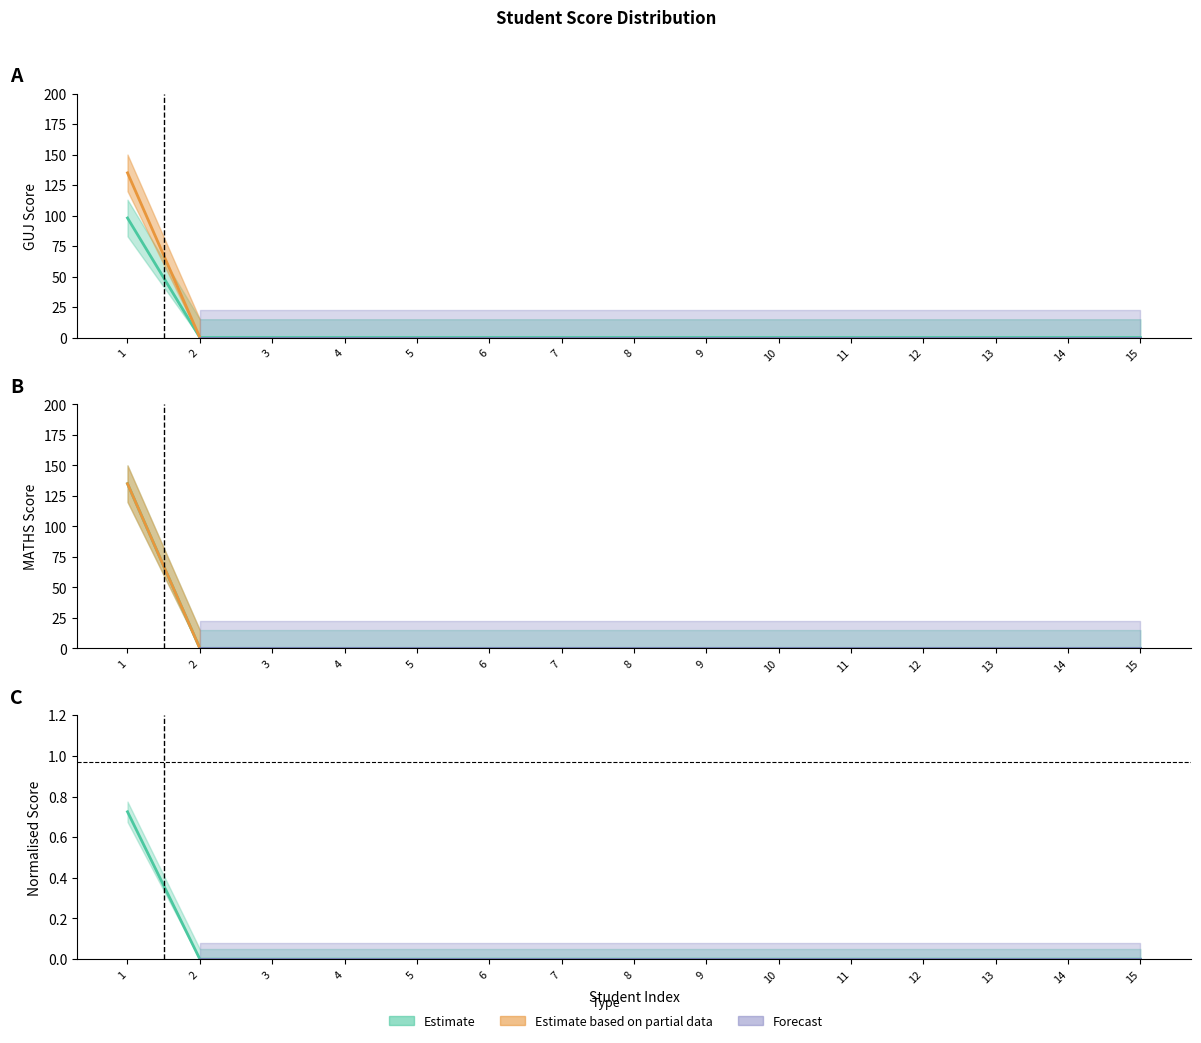

How many lines are shown in the chart?

3